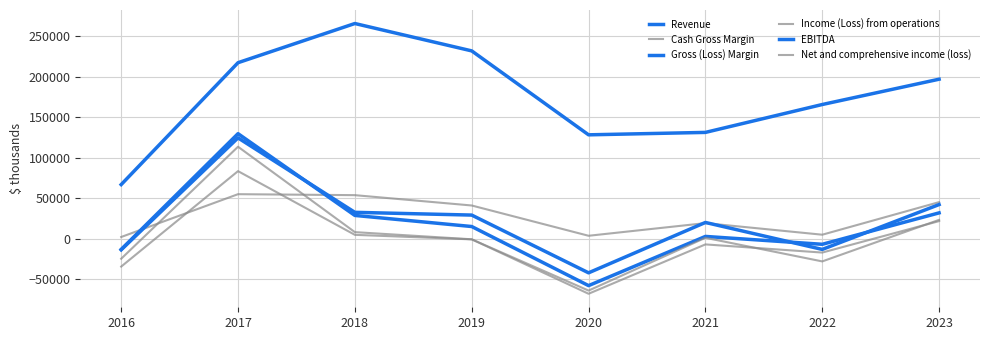

Is the value of EBITDA at 2018 greater than the value of Cash Gross Margin at 2016?

Yes